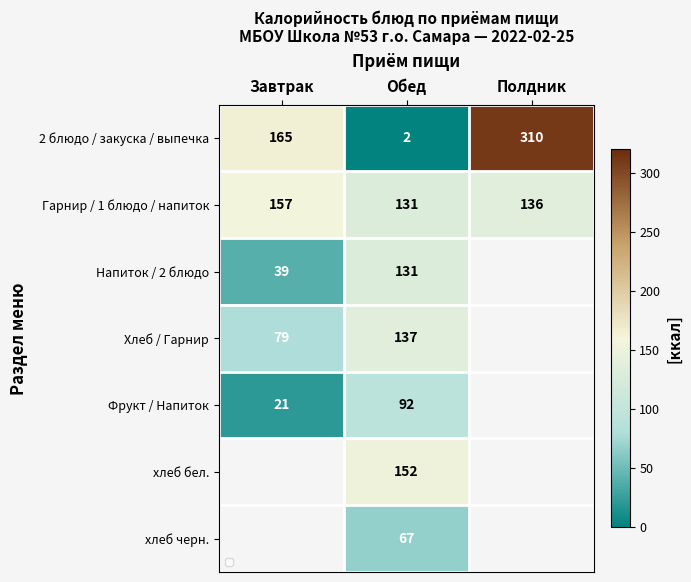

How many data points does each series have?

3